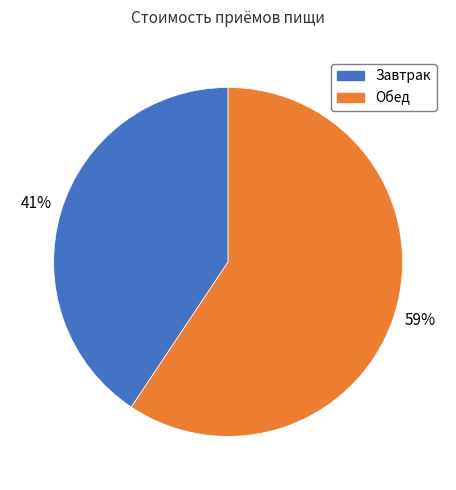

To the nearest percent, what is the average slice percentage?

50%